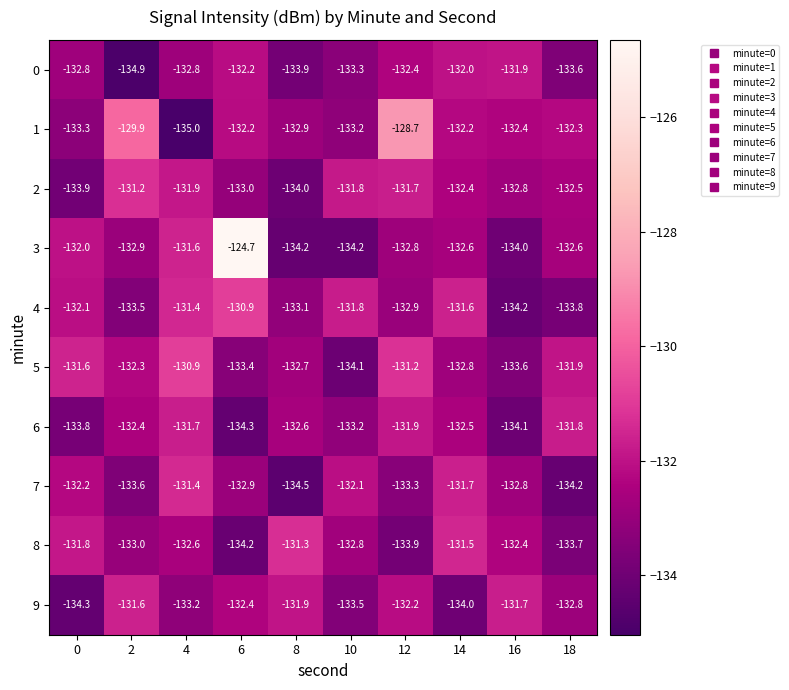

What is the difference between the maximum and minimum values in the 7 series?

3.1